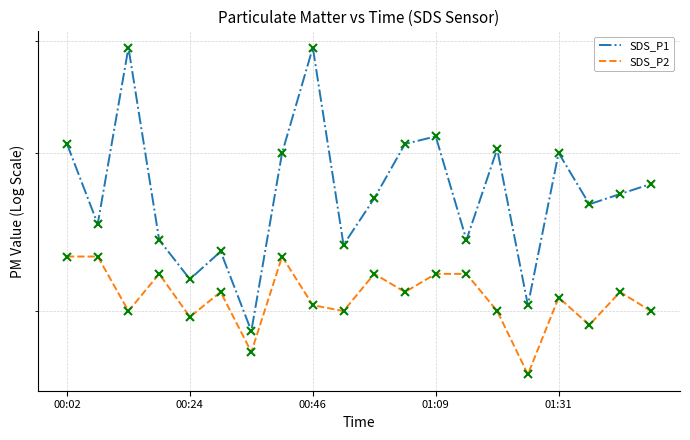

What is the highest value of the SDS_P1 series?

3.9